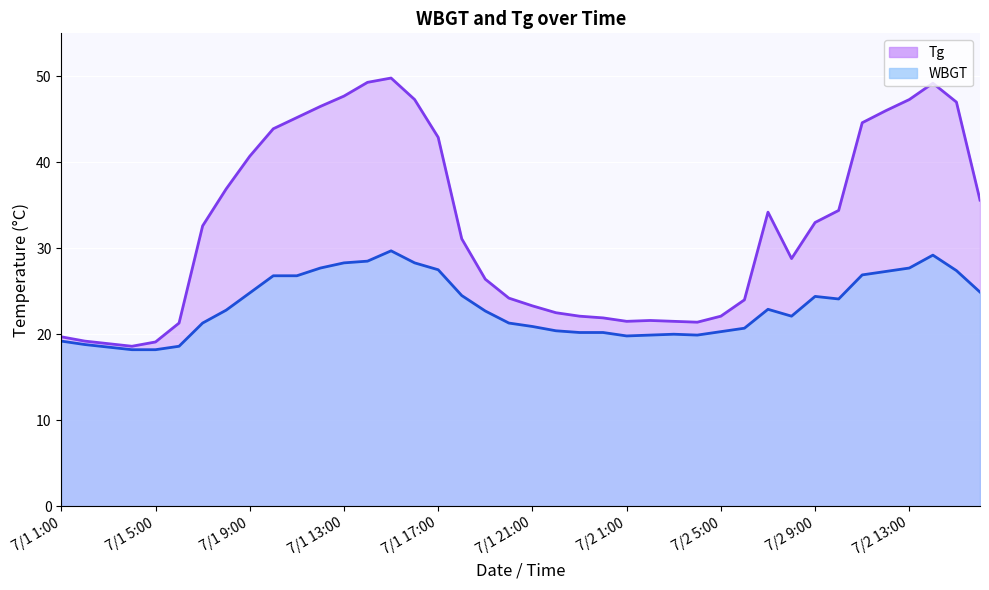

What is the label of the 40th point from the right?

7/1 1:00